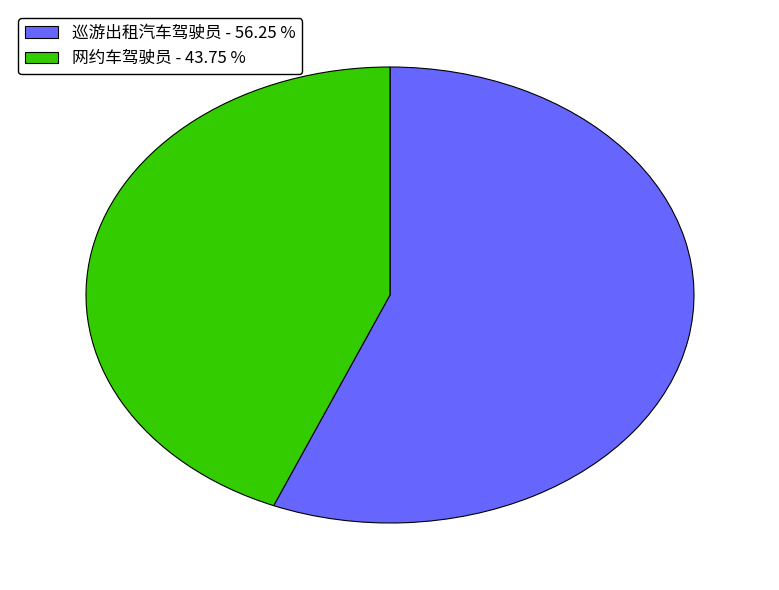

Is it true that 网约车驾驶员 is 44% of the pie?

True